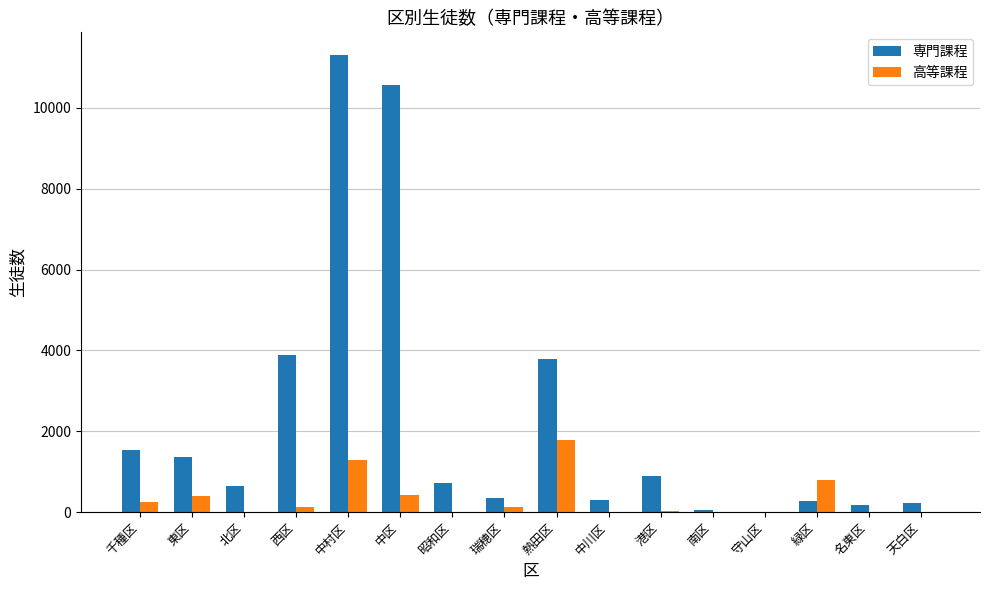

Which series changed the most between 中村区 and 中区?

高等課程